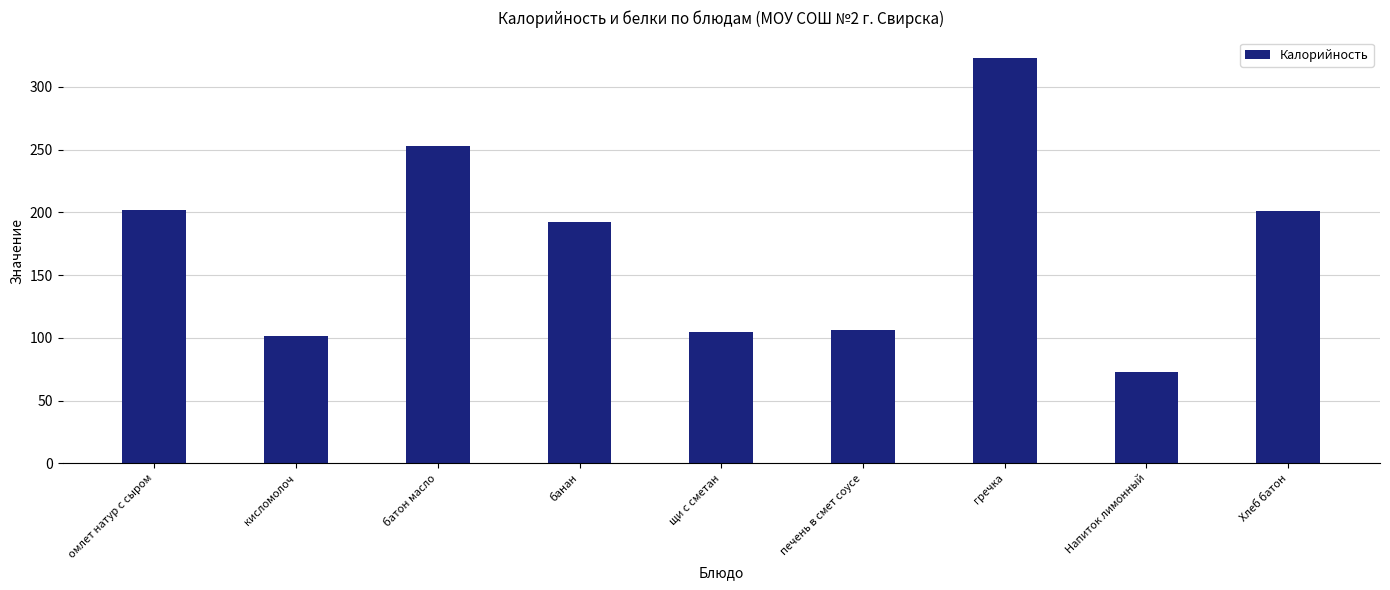

True or false: the data shows 104.6 at щи с сметан.

True